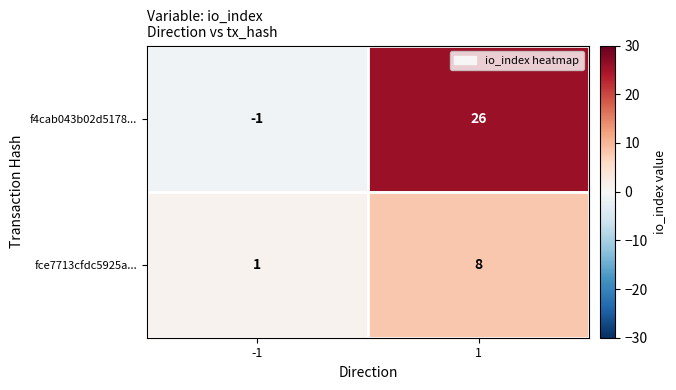

The fce7713cfdc5925a... series shows 8 at 1. True or false?

True